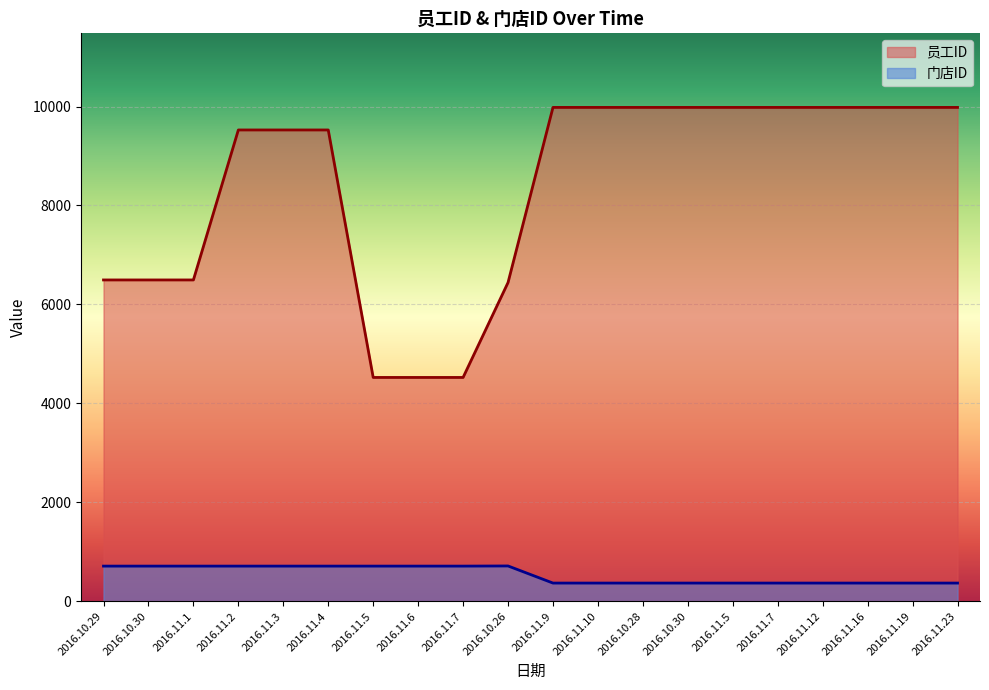

True or false: 员工ID and 门店ID intersect in this chart.

False